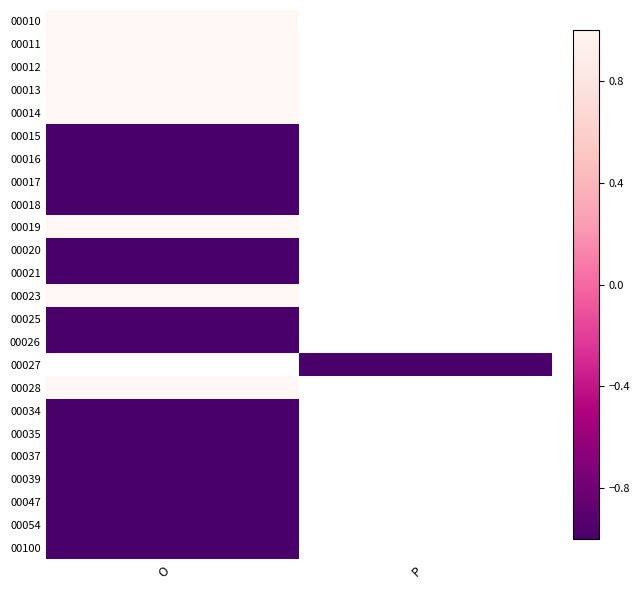

What is the maximum value for 00015?

-1.0